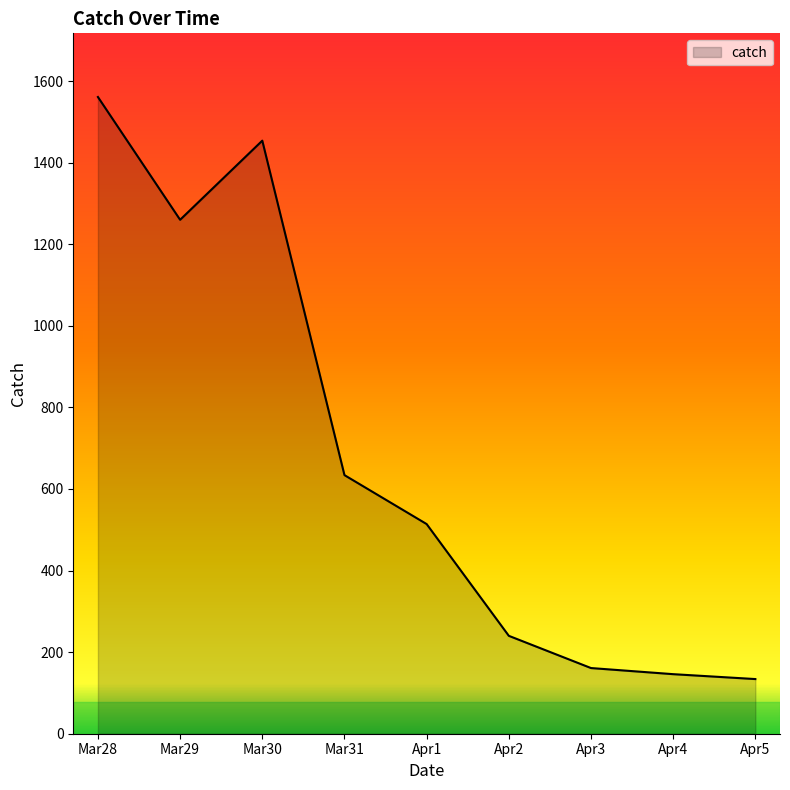

Which category has the highest value across all series?

Mar28